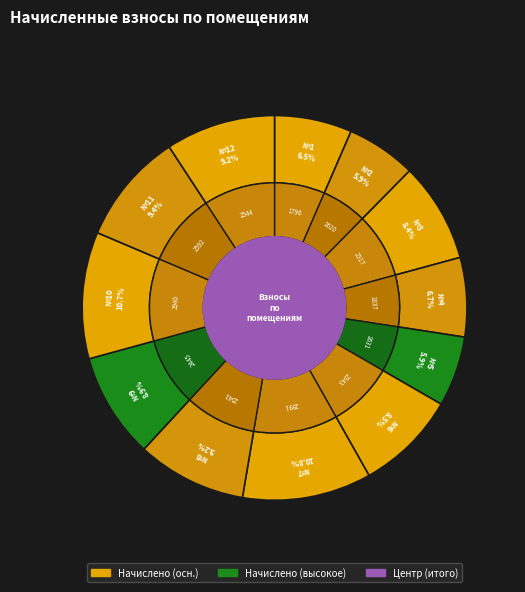

To the nearest percent, what portion does 9 represent?

9%